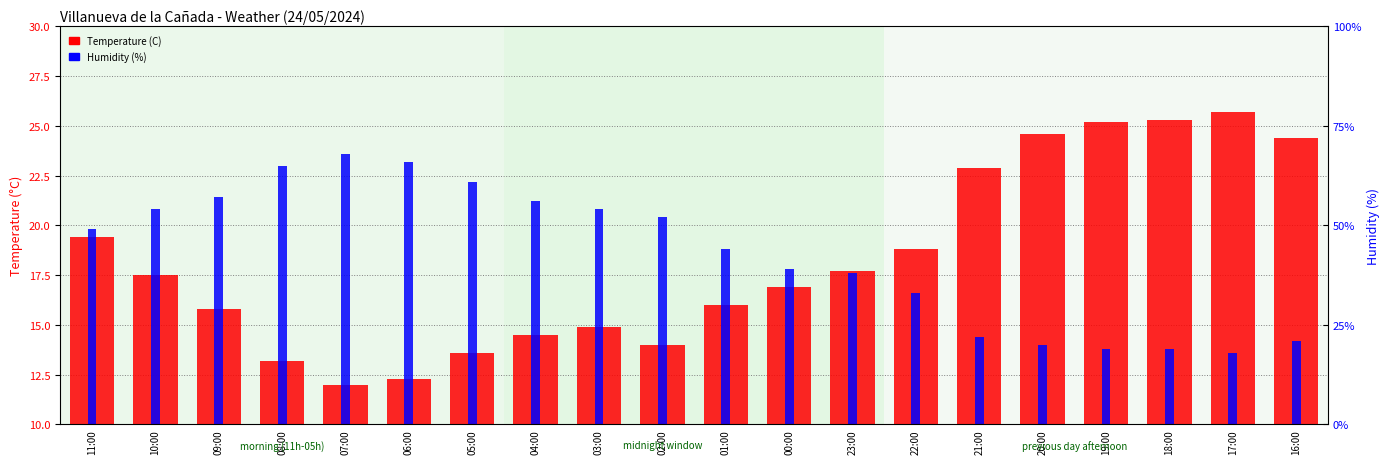

What is the label of the 1st bar from the right?

16:00